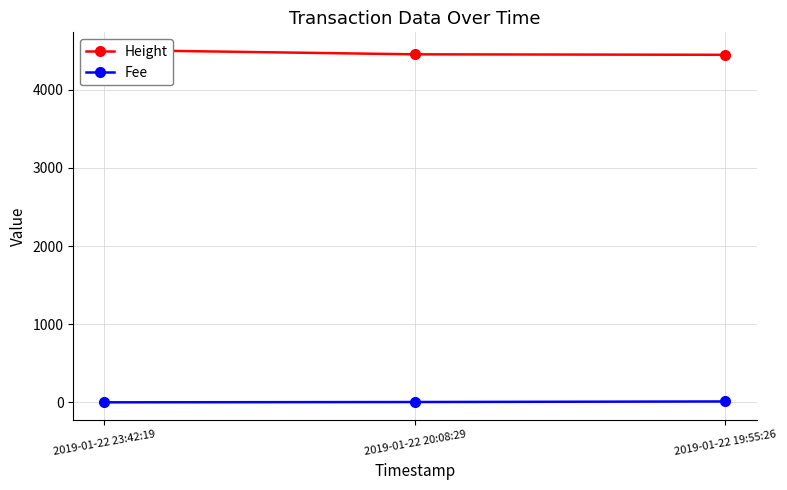

What is the value of the Fee point at the 3rd from the left?

11.2